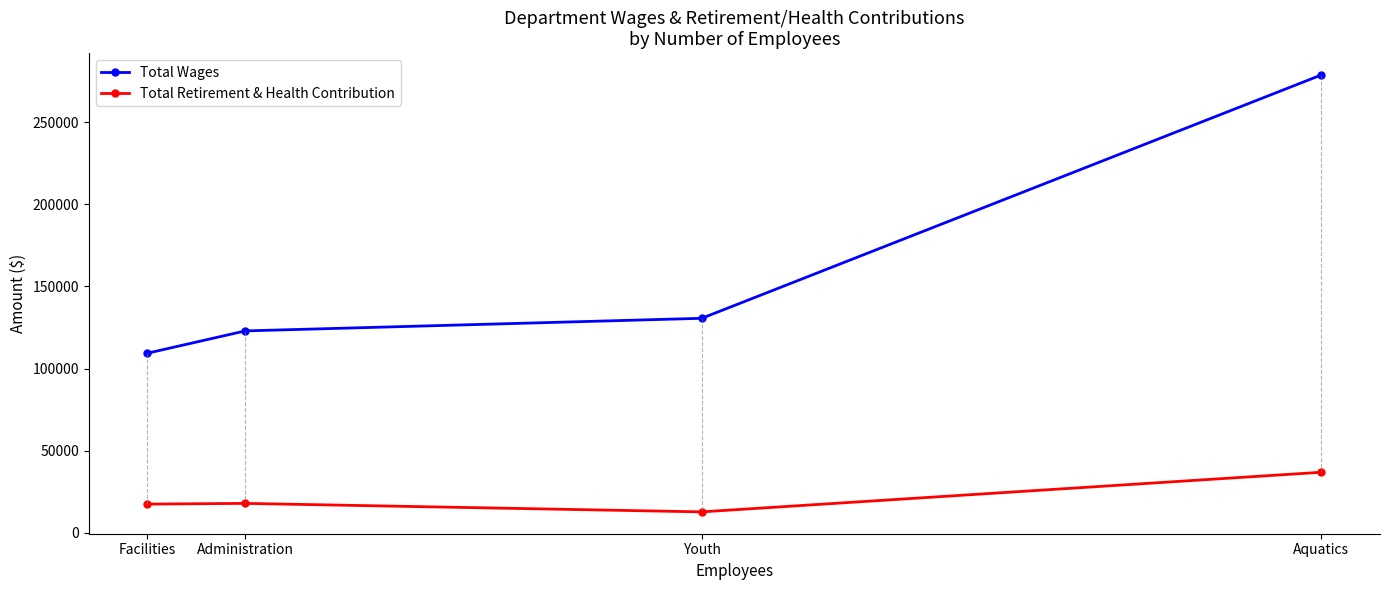

What is the value of the Total Wages point at the 2nd from the left?

122899